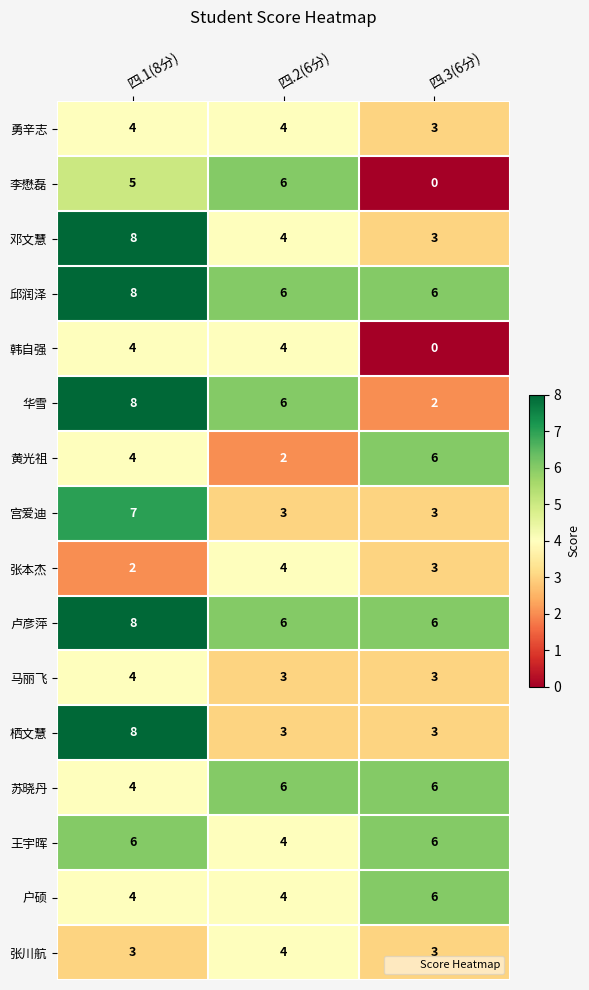

Is the value of 张川航 at 四.1(8分) greater than the value of 韩自强 at 四.2(6分)?

No